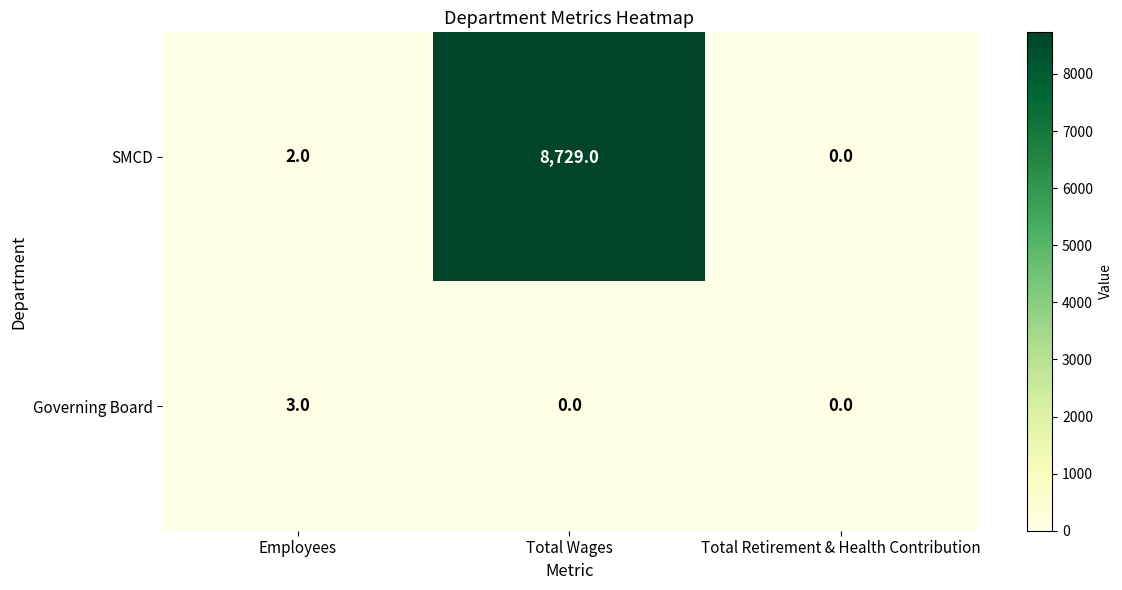

What is the difference between the Governing Board values at Total Retirement & Health Contribution and Employees?

3